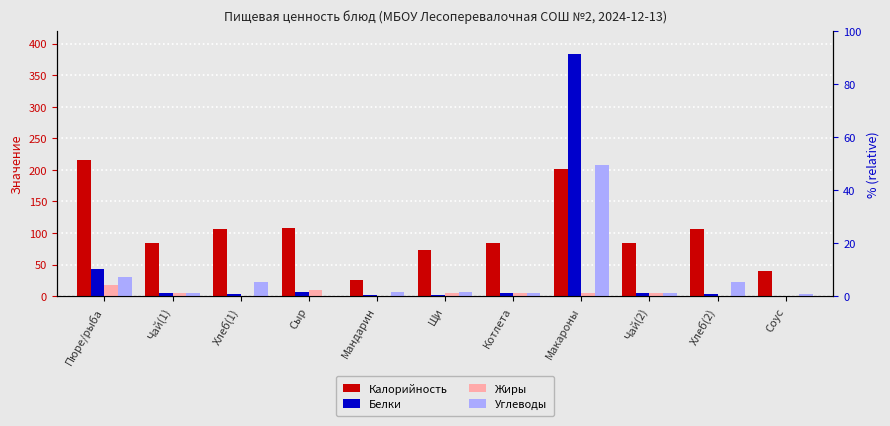

What is the average value of the Белки series?

41.6